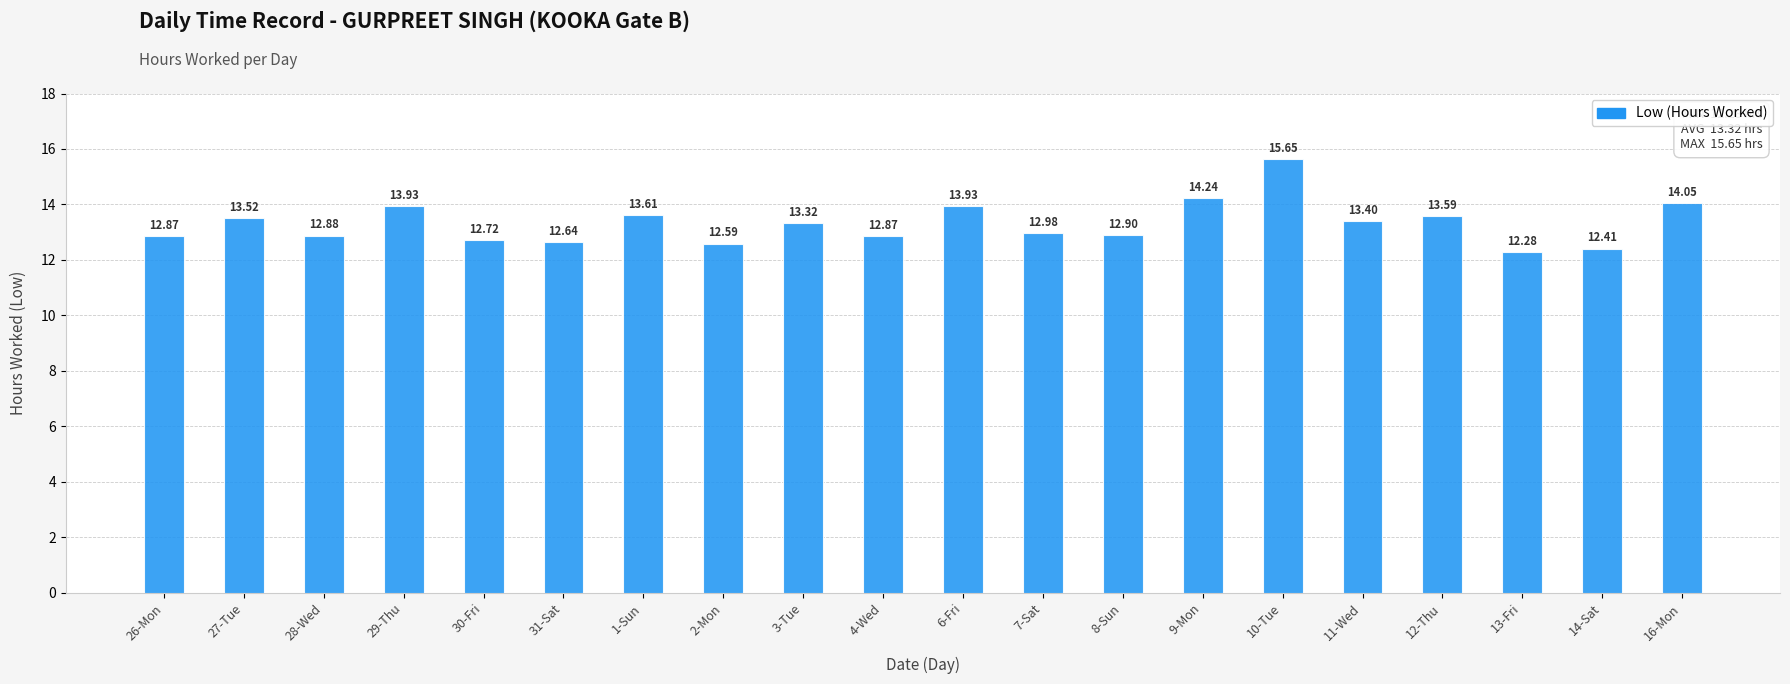

True or false: the data shows 12.9 at 28-Wed.

True